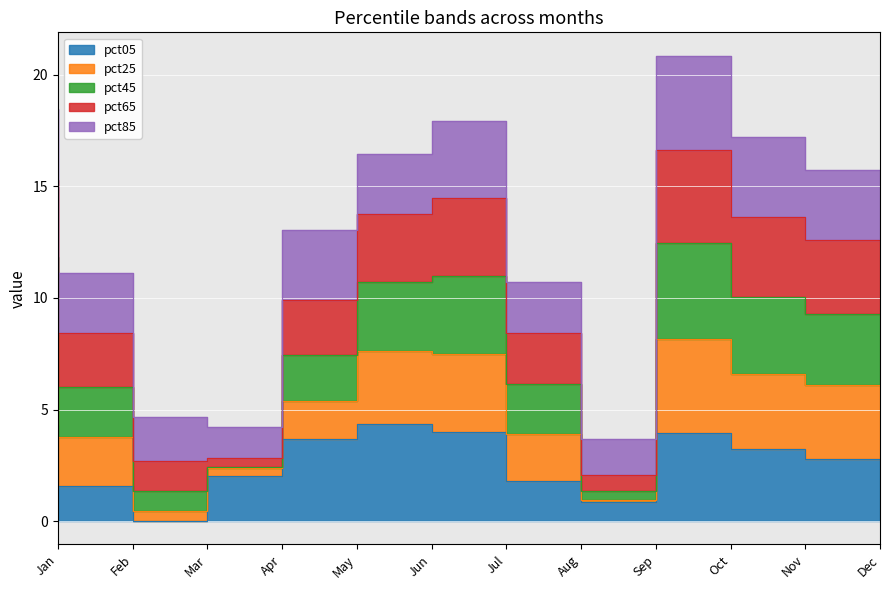

True or false: pct05 and pct25 cross at least once.

False